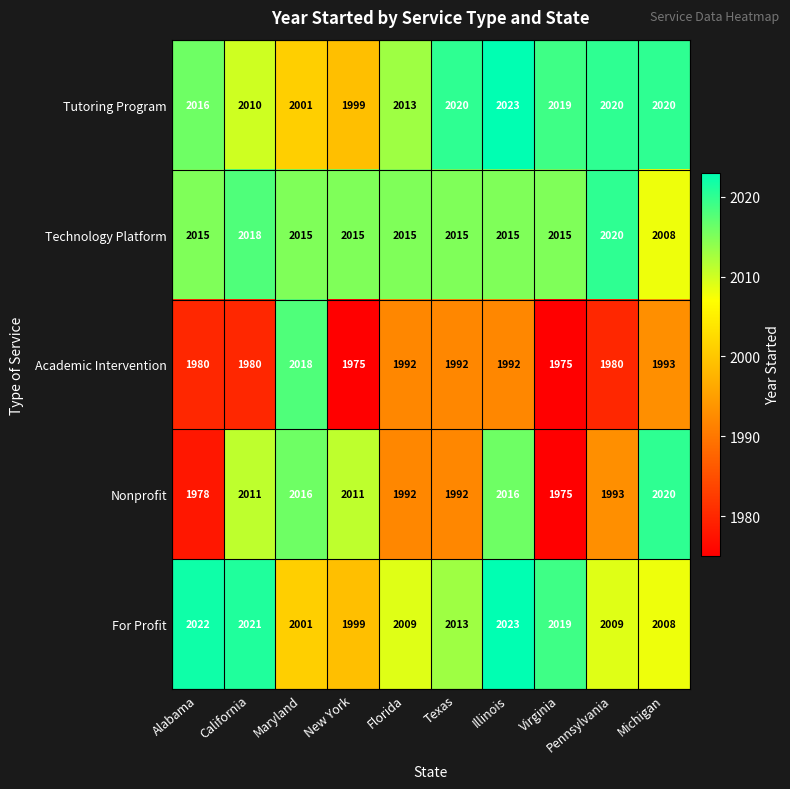

How many distinct data groups are displayed?

5